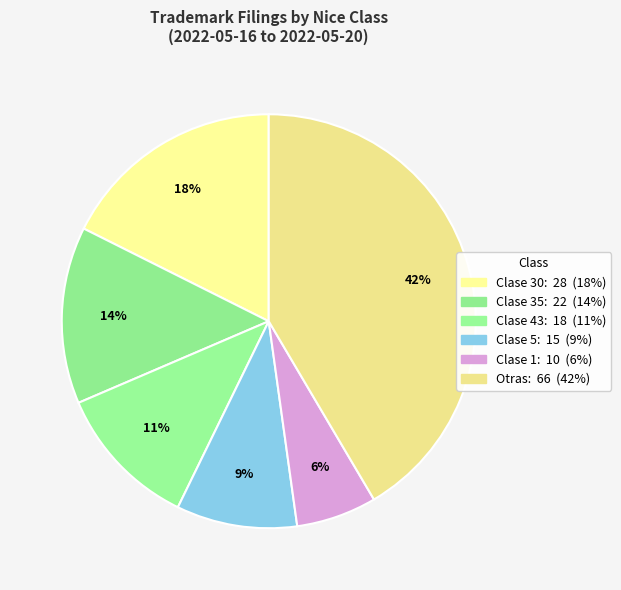

How many segments does this pie chart have?

6